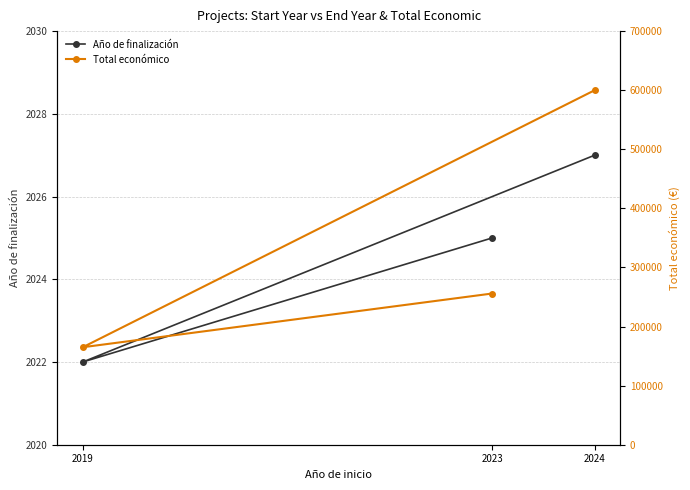

List the series in order of their peak value, lowest first.

Año de finalización, Total económico